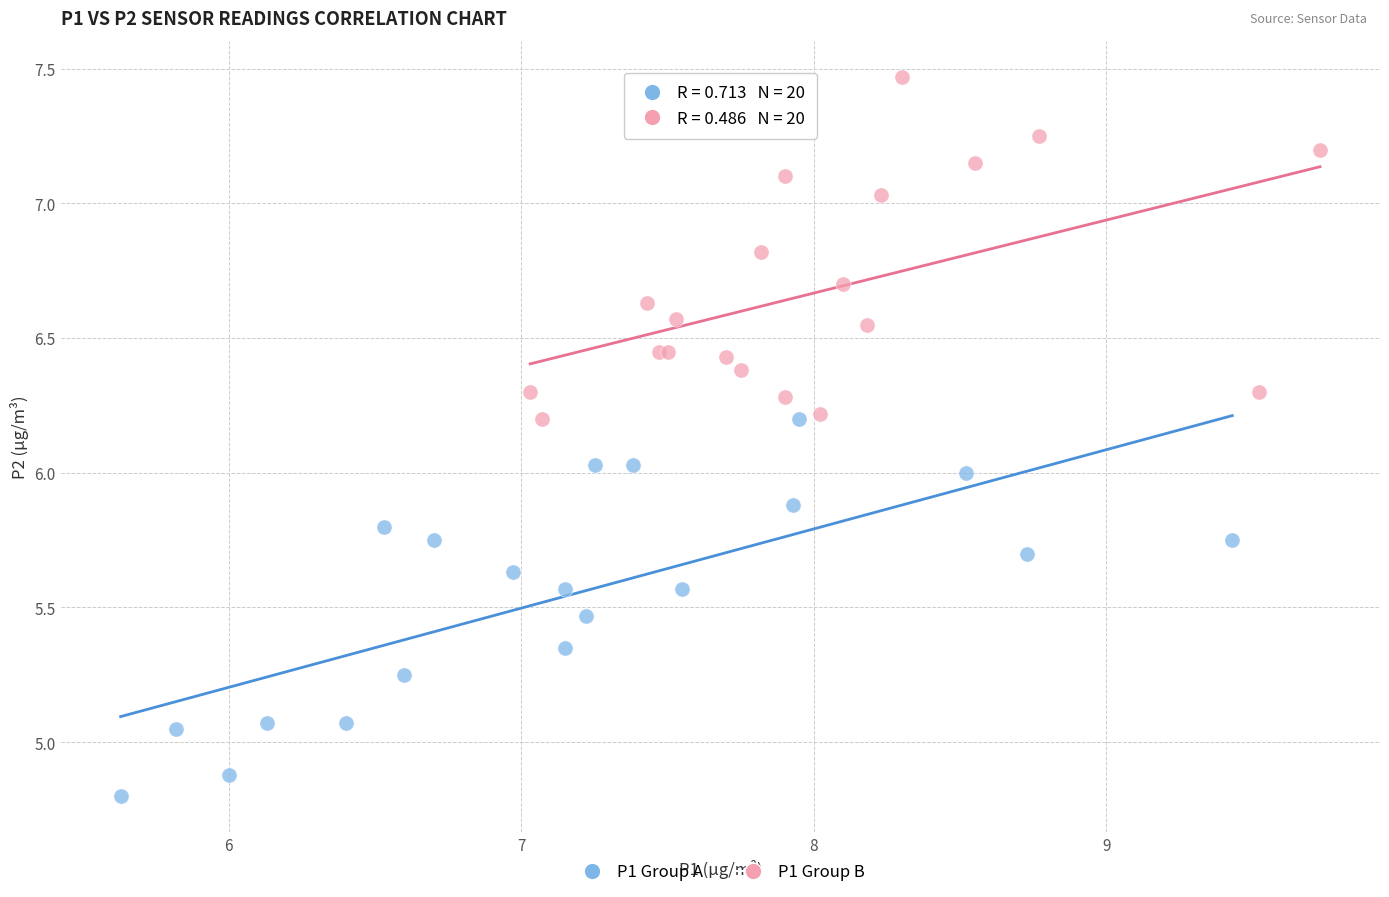

Which series reaches the maximum Y coordinate?

P1 Group B